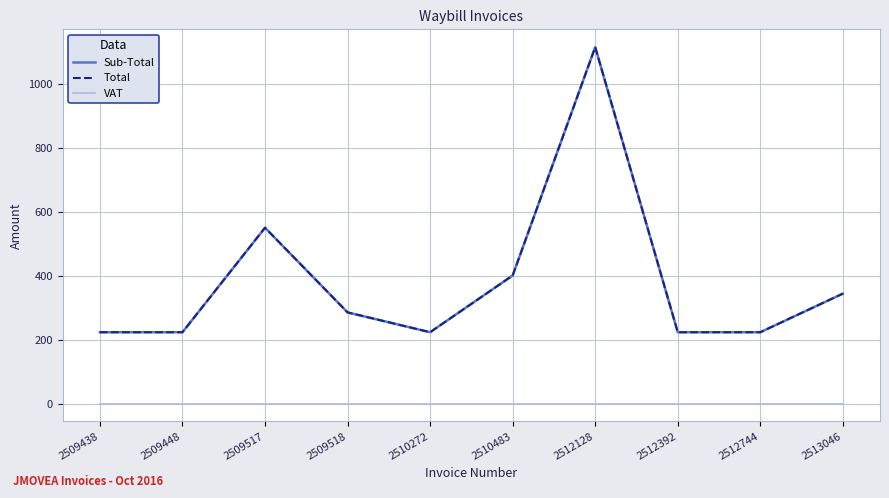

Does the chart display data point markers on the line(s)?

No